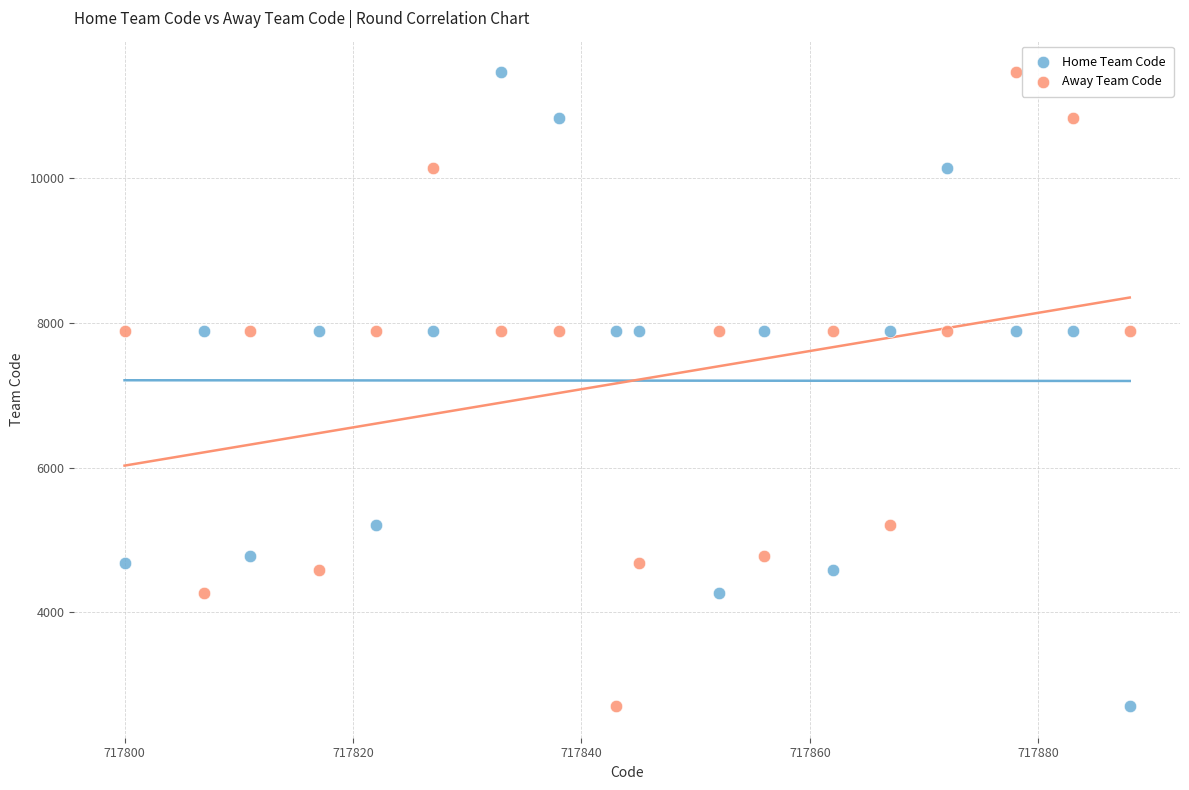

What is the X range (max minus min) for the scatter plot?

88